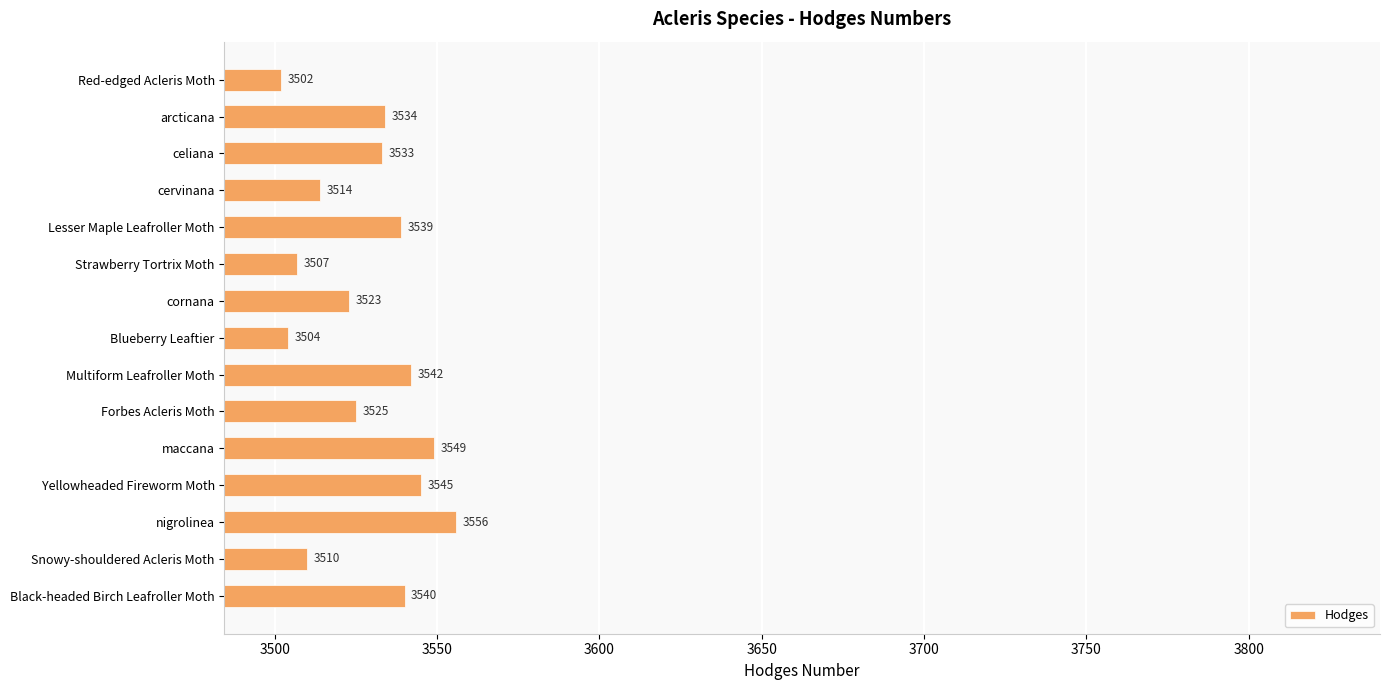

The value at nigrolinea is 3556. True or false?

True